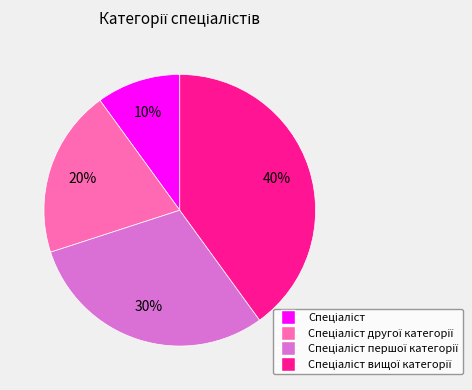

To the nearest percent, what is the average slice percentage?

25%